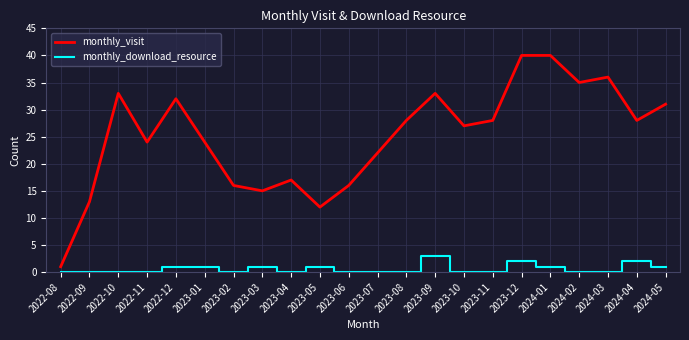

What is the total value across all series at 2023-08?

28